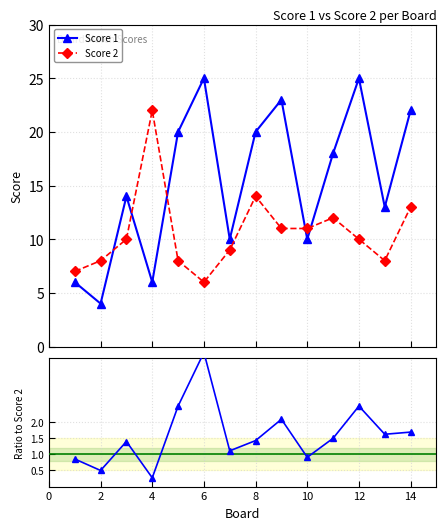

True or false: Score 2 and Score 1 / Score 2 cross at least once.

False